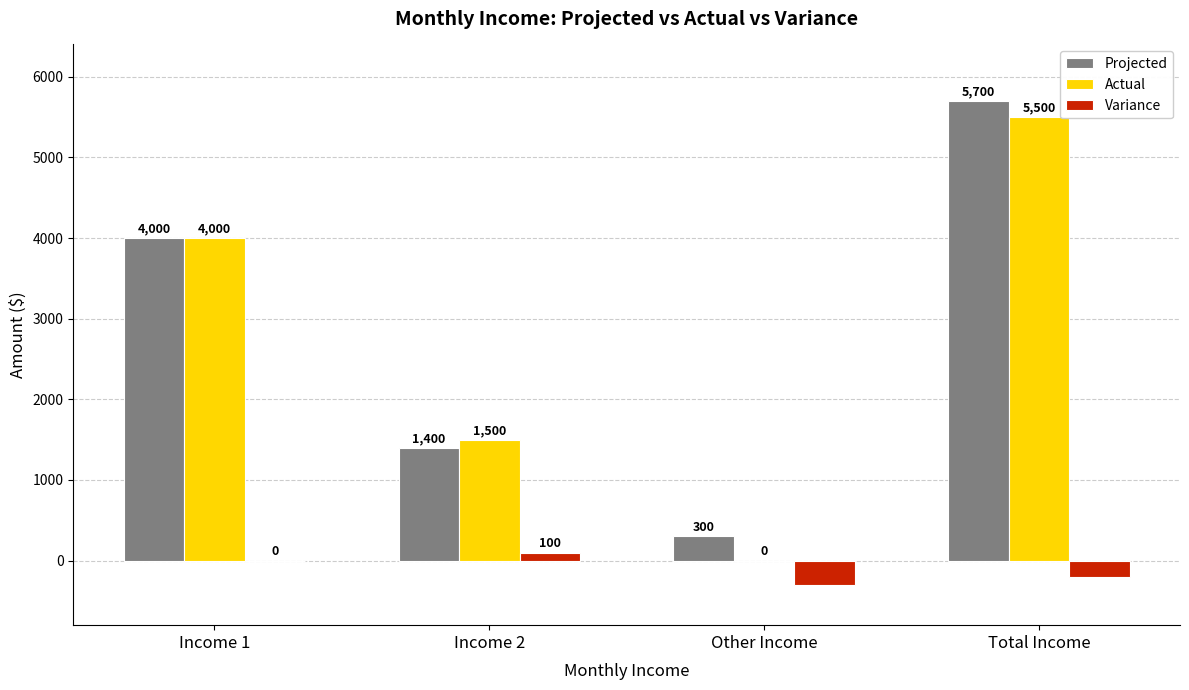

Which series has the largest total across all categories?

Projected